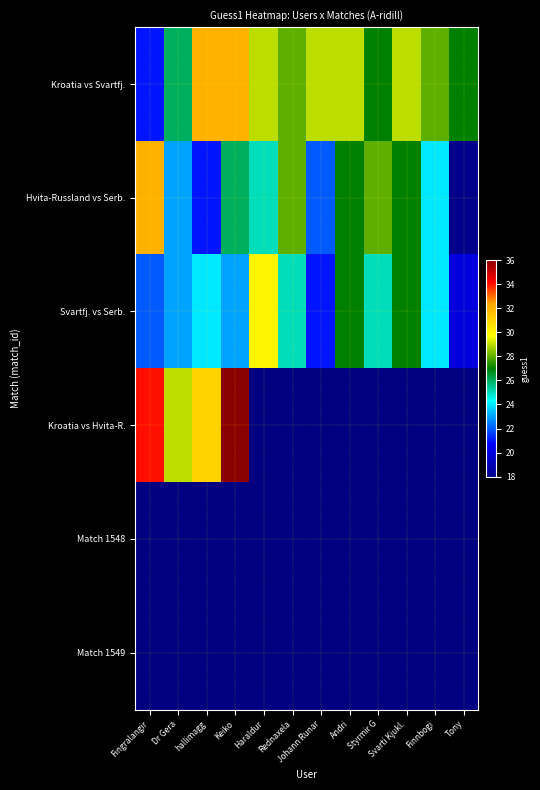

What is the total value across all series at Tony?

65